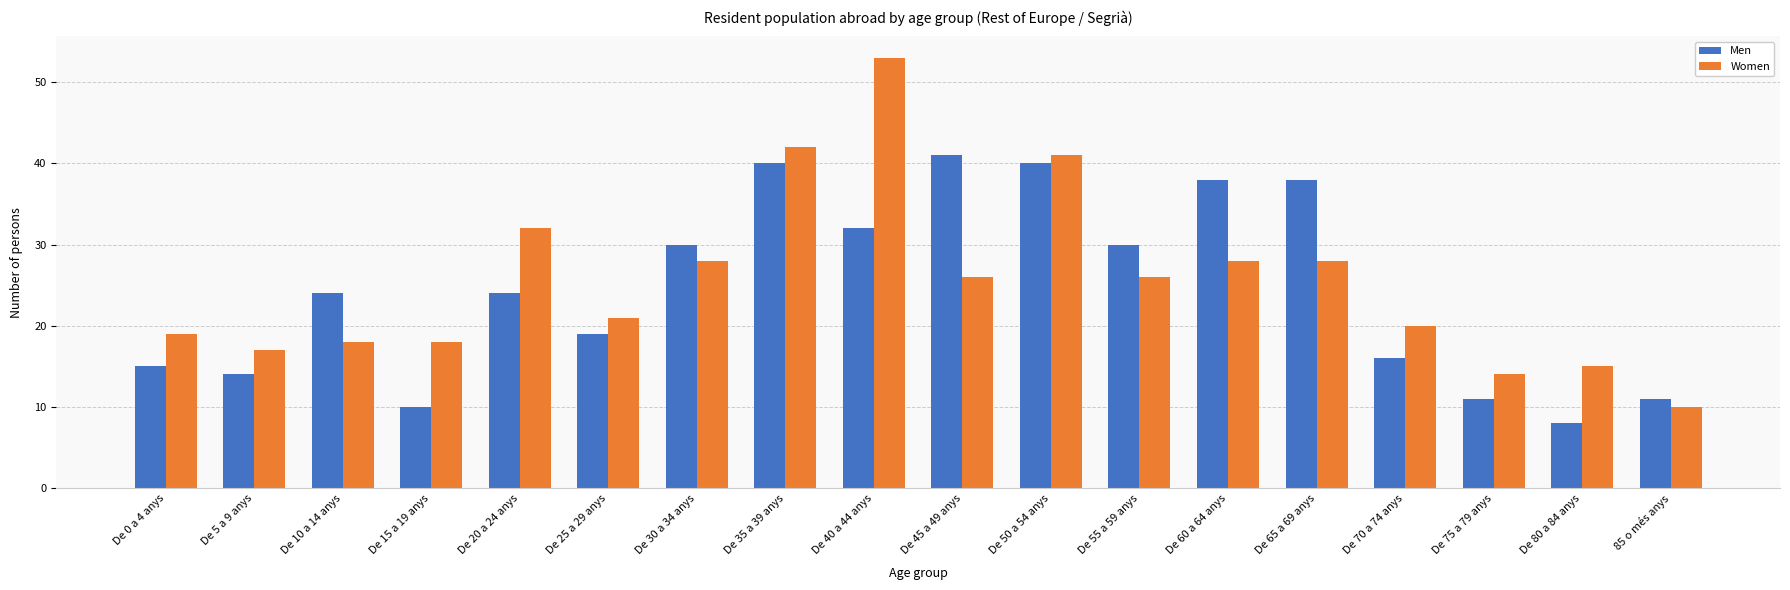

Which category has the highest value in the Men series?

De 45 a 49 anys